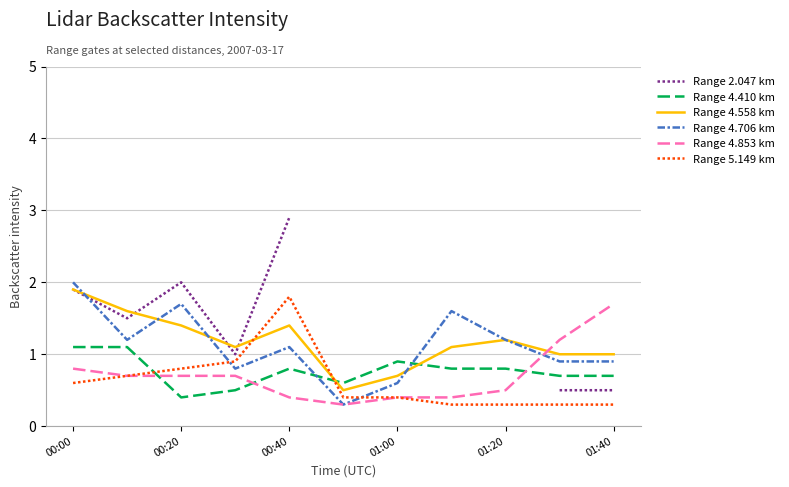

How many times do Range 5.149 km and Range 4.706 km cross each other?

2